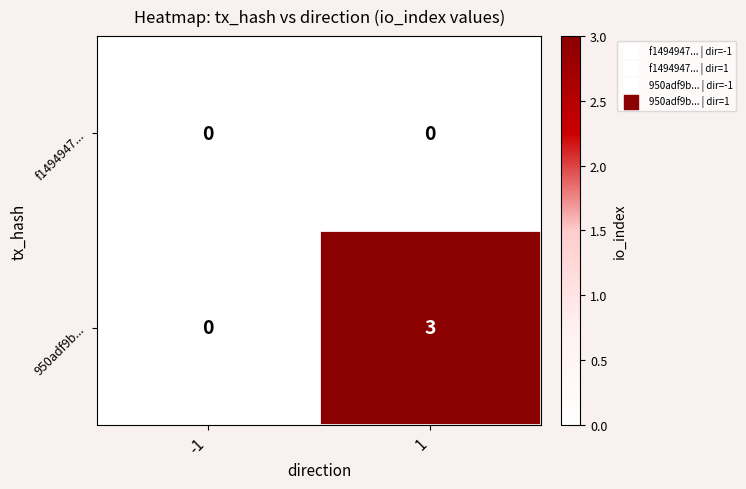

Between -1 and 1, which series saw the biggest shift?

950adf9b...